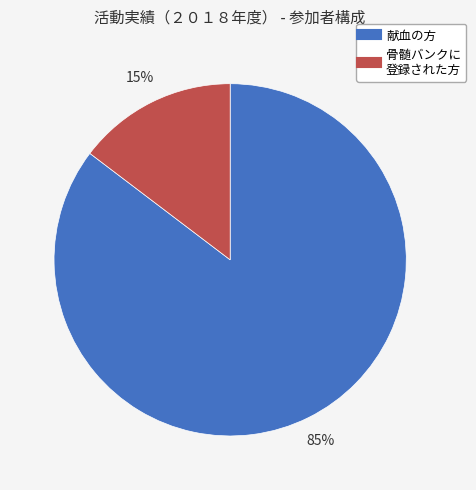

Rank the categories by value from lowest to highest.

骨髄バンクに 登録された方, 献血の方